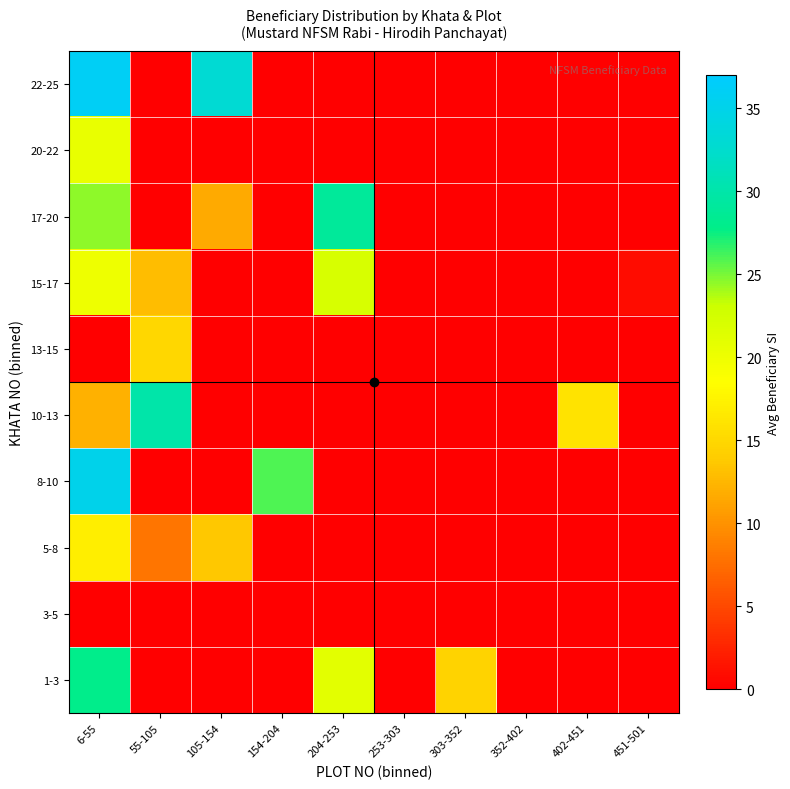

How many data points does each series have?

10